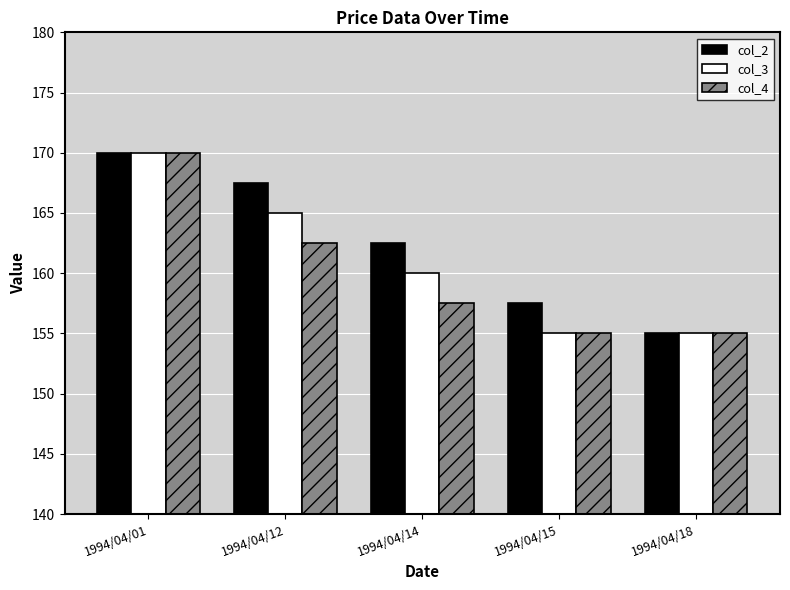

What is the sum of all col_3 values?

805.0